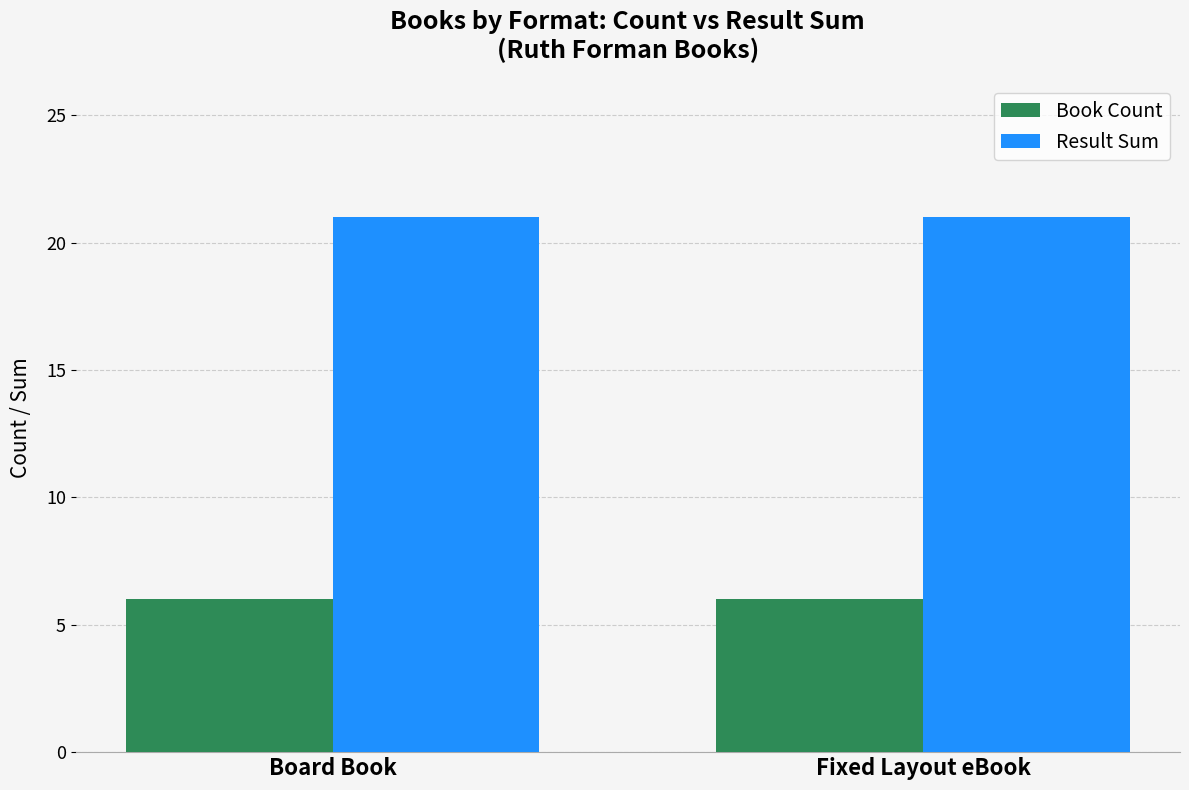

What are all the series names shown in the legend?

Book Count, Result Sum